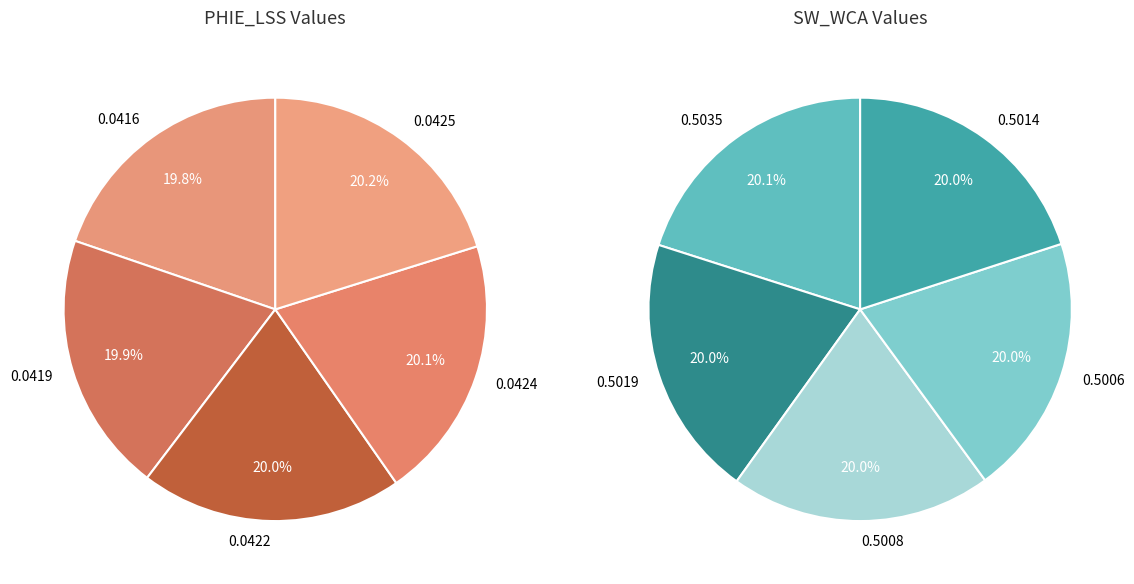

How many segments does this pie chart have?

5